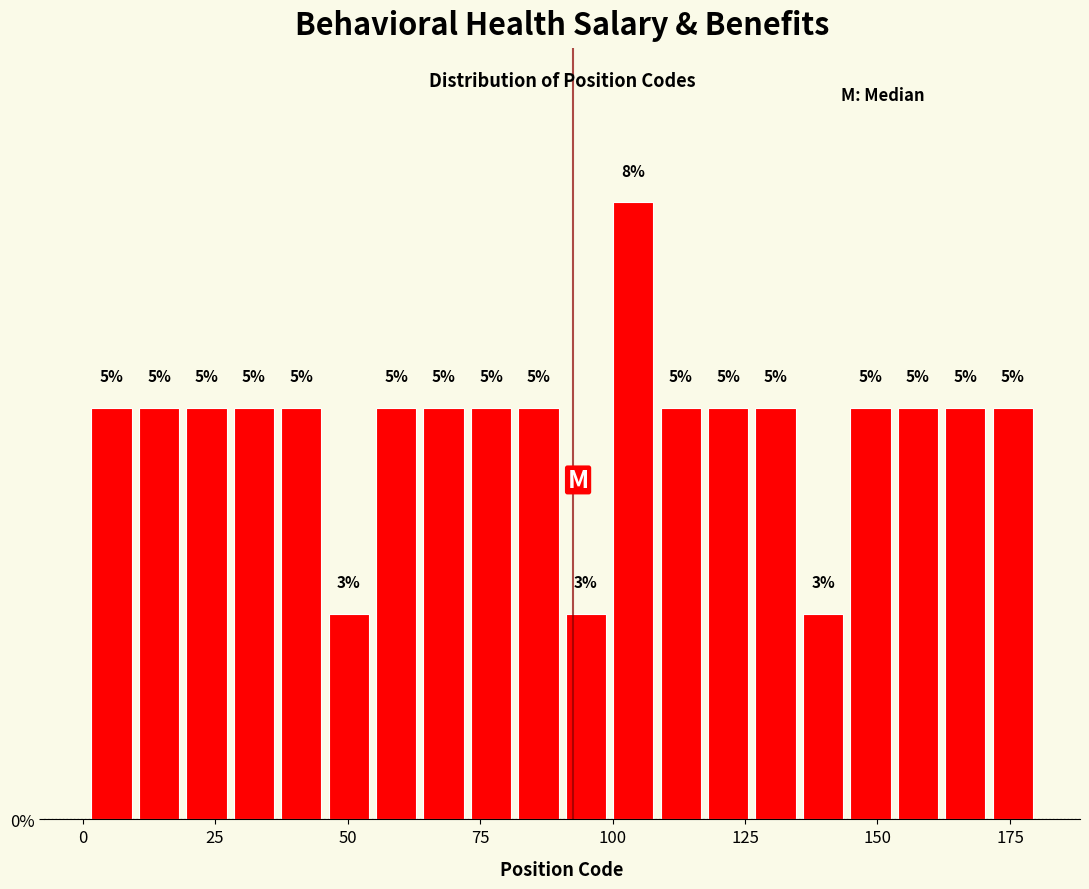

Around what value on the x-axis is the tallest bar? Give the approximate position of its centre, as read against the axis.

105